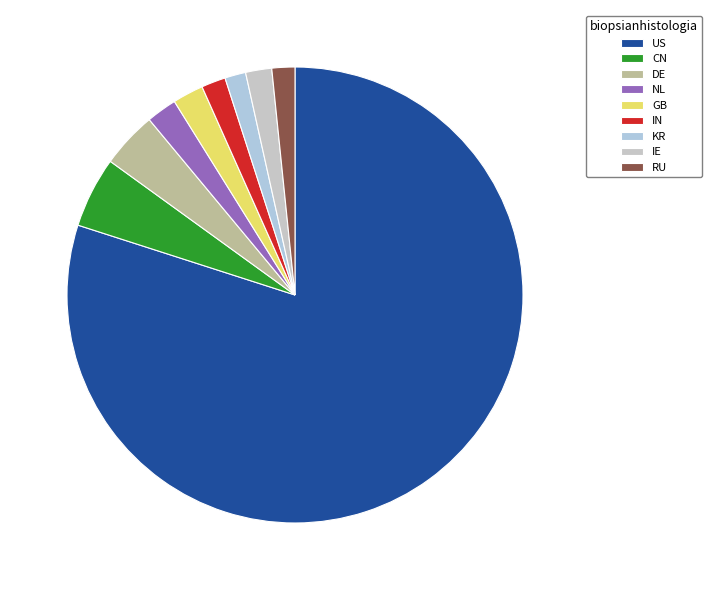

To the nearest percent, what is the combined percentage of RU and CN?

7%